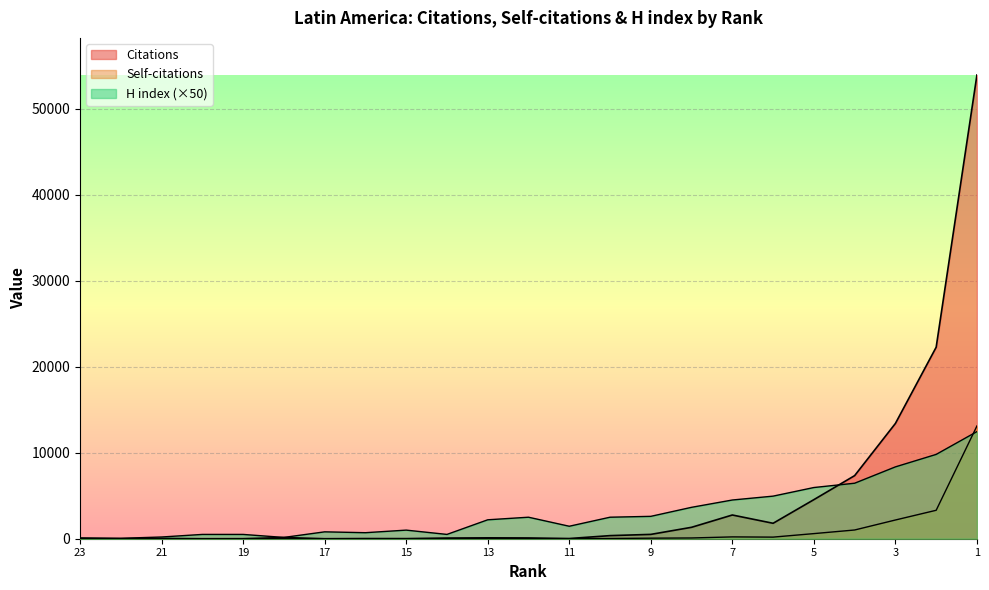

True or false: Self-citations has more than 0 points higher than both neighbors.

True